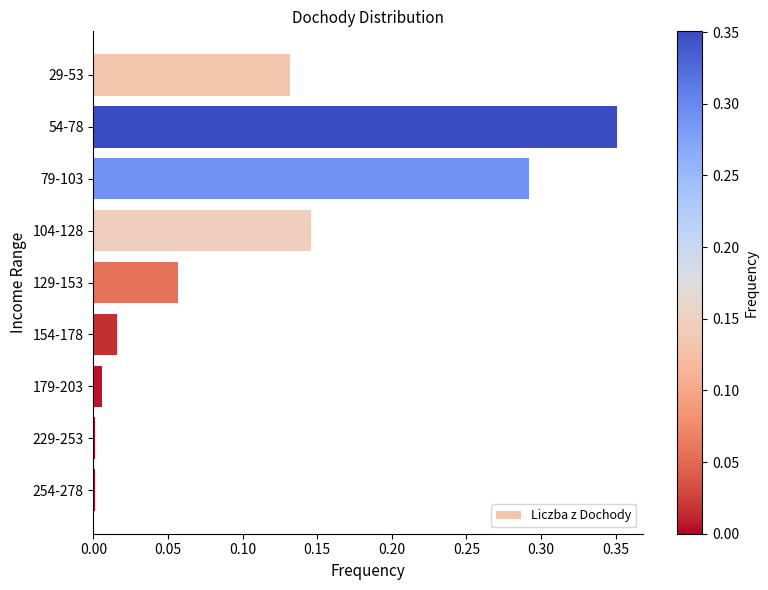

True or false: the data shows 0.0 at 179-203.

True